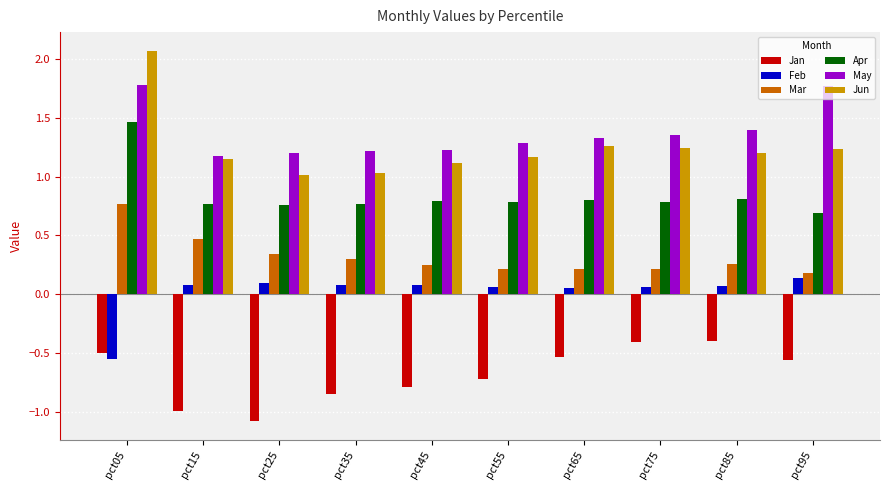

Which series has the largest range (max minus min)?

Jun